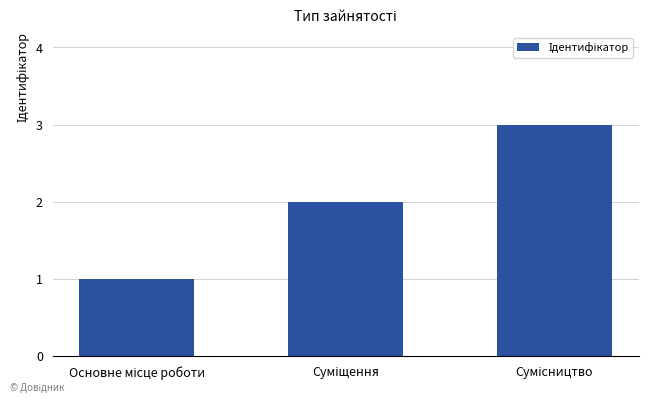

How many bars are there in total?

3